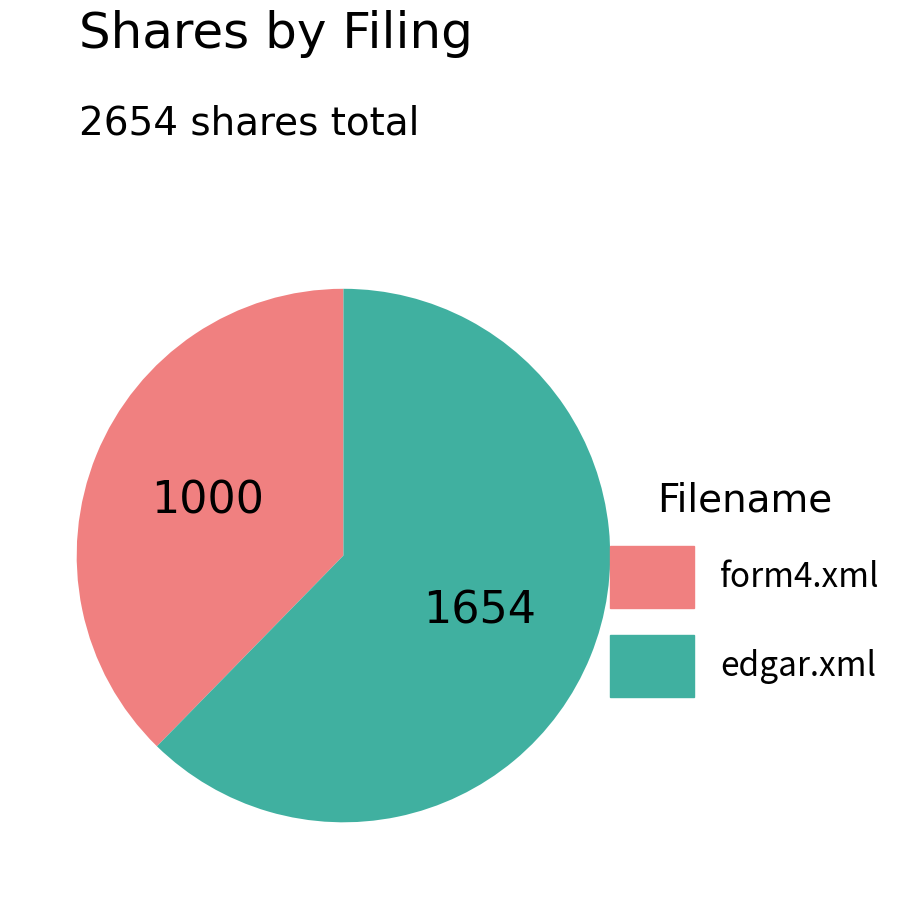

True or false: form4.xml accounts for 38% of the total.

True